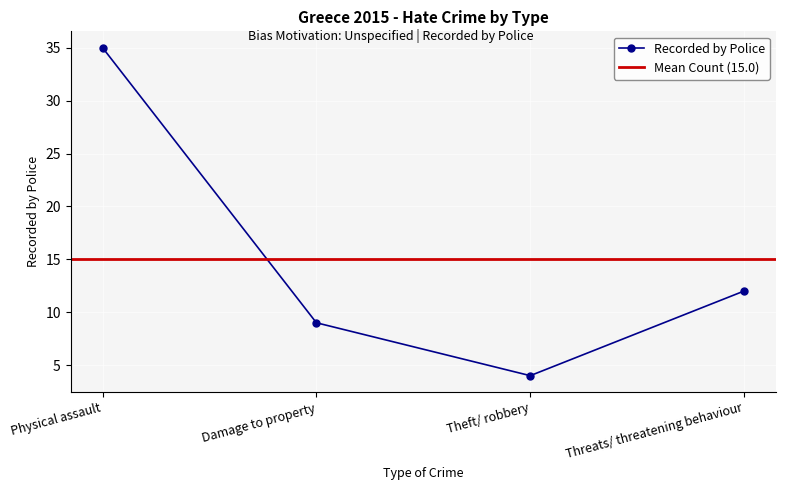

List the labels in order of value, smallest first.

Theft/ robbery, Damage to property, Threats/ threatening behaviour, Physical assault